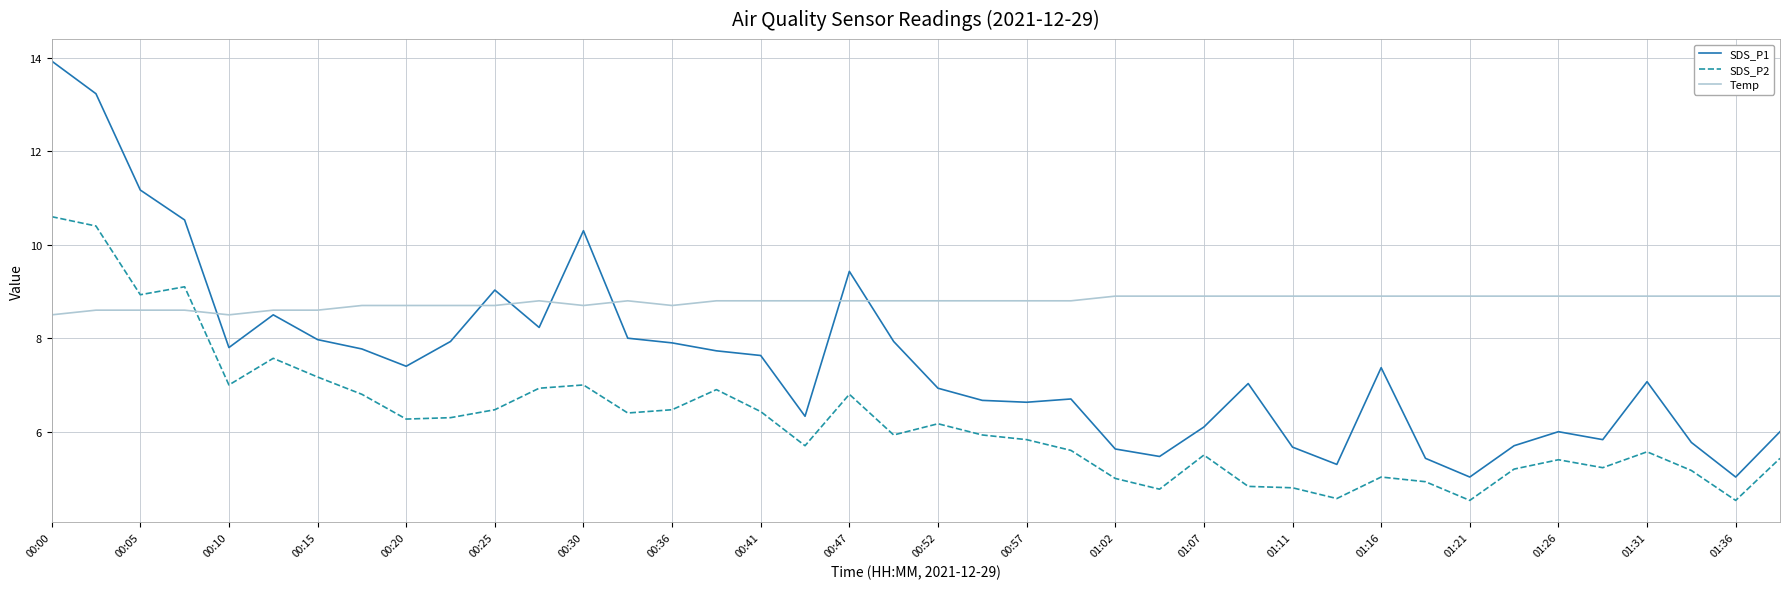

Which series has the widest spread of values?

SDS_P1